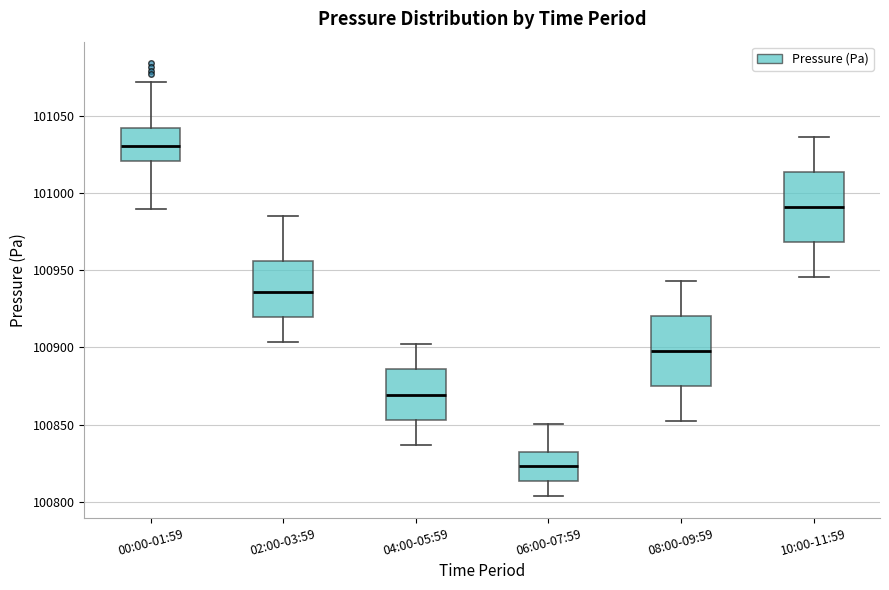

Reading left to right, transcribe this box plot: for each box, give where its median line is, the range the box spans, and where its two whiskers end, as read against the y-axis. The values are not printed on the chart, so give them approximately, as read against the axis.

00:00-01:59: median 101030, box 101020 to 101040, whiskers 100990 to 101070
02:00-03:59: median 100935, box 100920 to 100955, whiskers 100905 to 100985
04:00-05:59: median 100870, box 100855 to 100885, whiskers 100835 to 100900
06:00-07:59: median 100825, box 100815 to 100830, whiskers 100805 to 100850
08:00-09:59: median 100900, box 100875 to 100920, whiskers 100850 to 100945
10:00-11:59: median 100990, box 100970 to 101015, whiskers 100945 to 101035